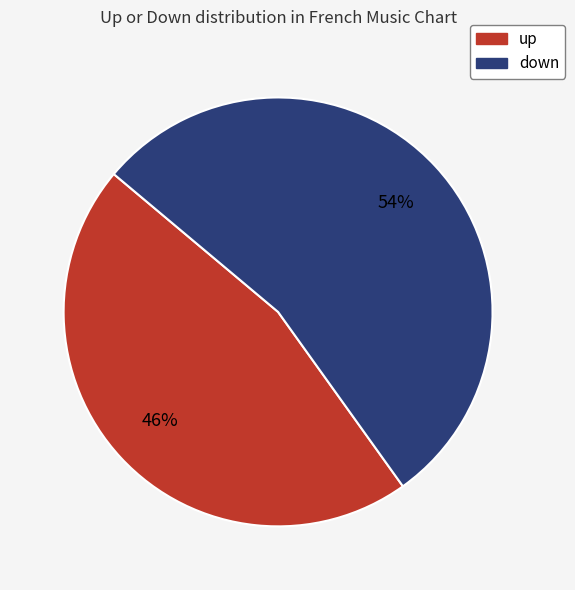

Do up and down together represent more than half of the pie?

Yes